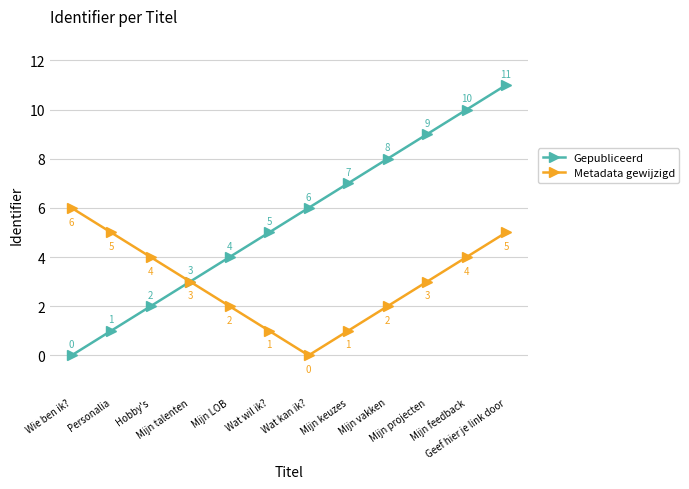

Which series has the widest spread of values?

Gepubliceerd